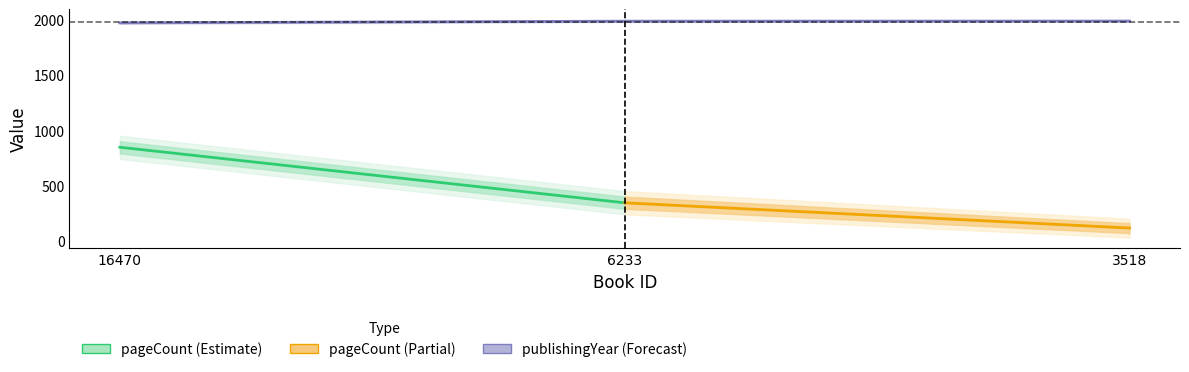

Where does the data first go above 1985?

3518